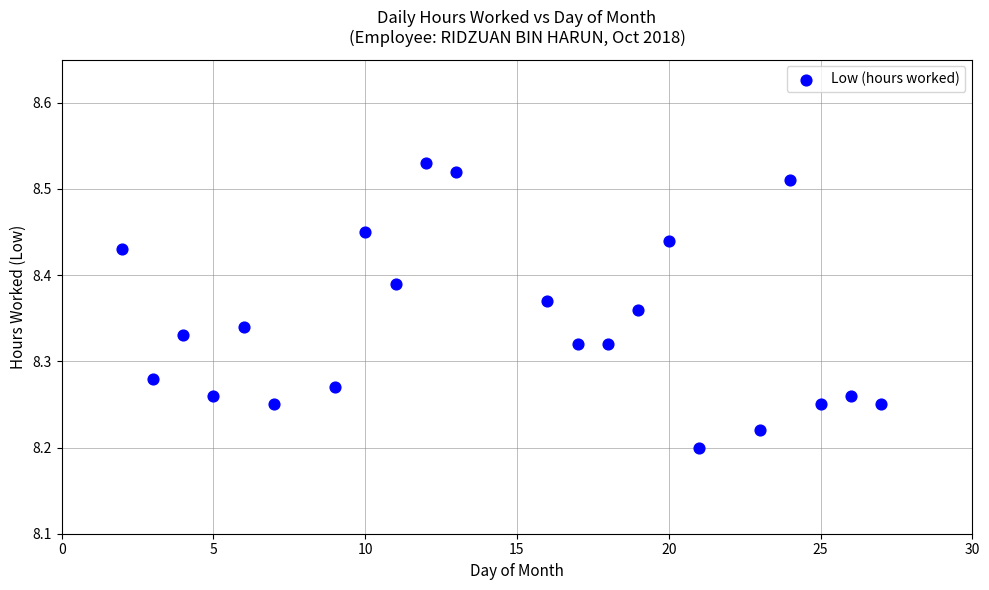

What is the range of X values (max minus min)?

25.0